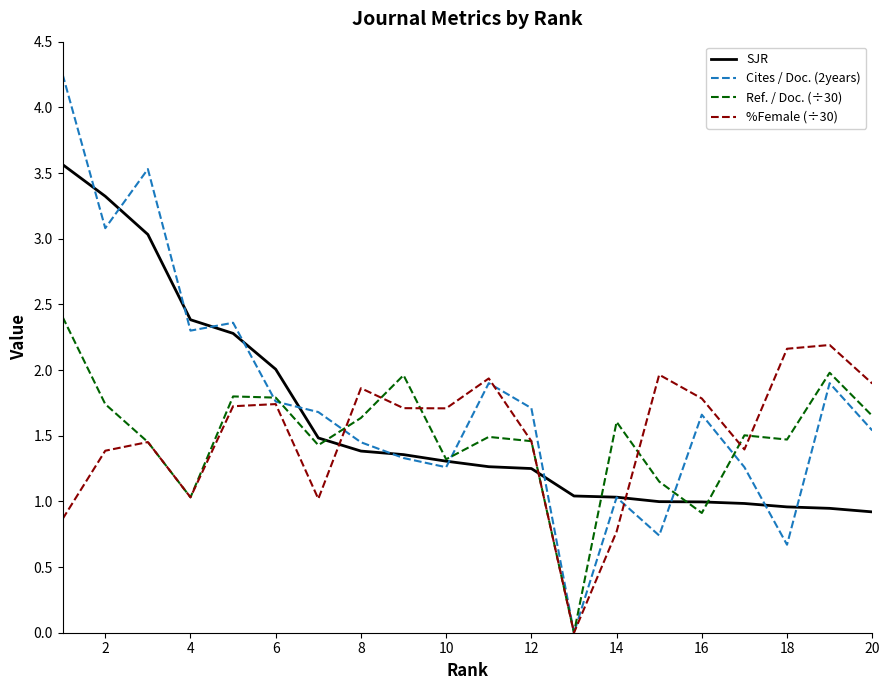

Rank the series by their maximum value, from lowest to highest.

%Female (÷30), Ref. / Doc. (÷30), SJR, Cites / Doc. (2years)